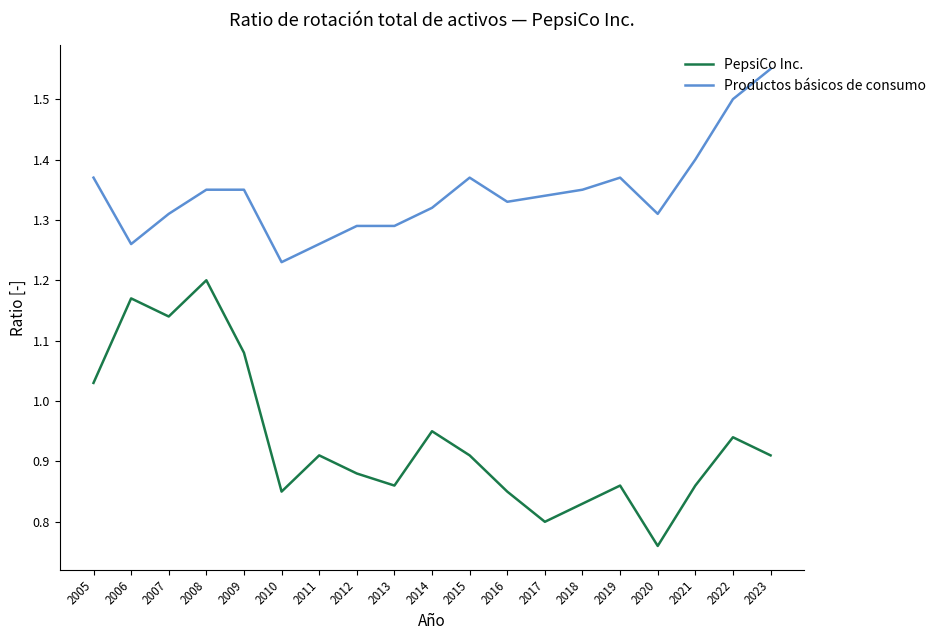

At which label is PepsiCo Inc. closest to 0?

2020